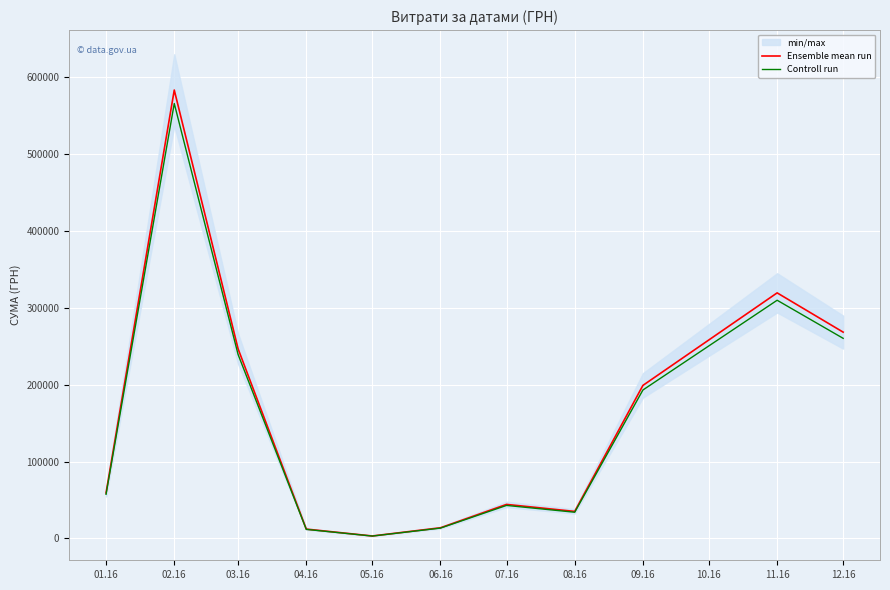

Where is the first local minimum for Ensemble mean run?

05.16